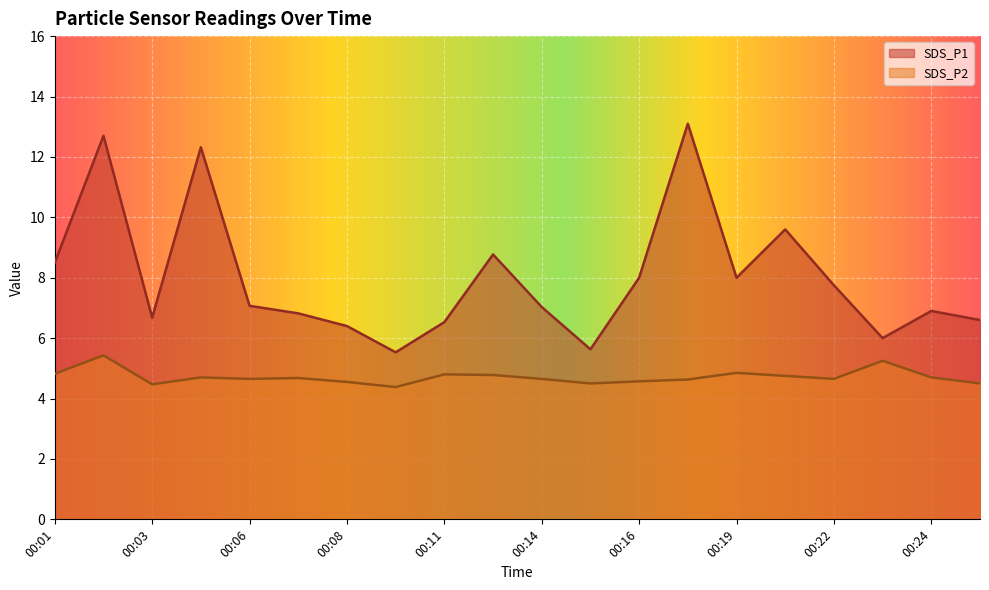

What is the total value across all series at 00:14?

11.7